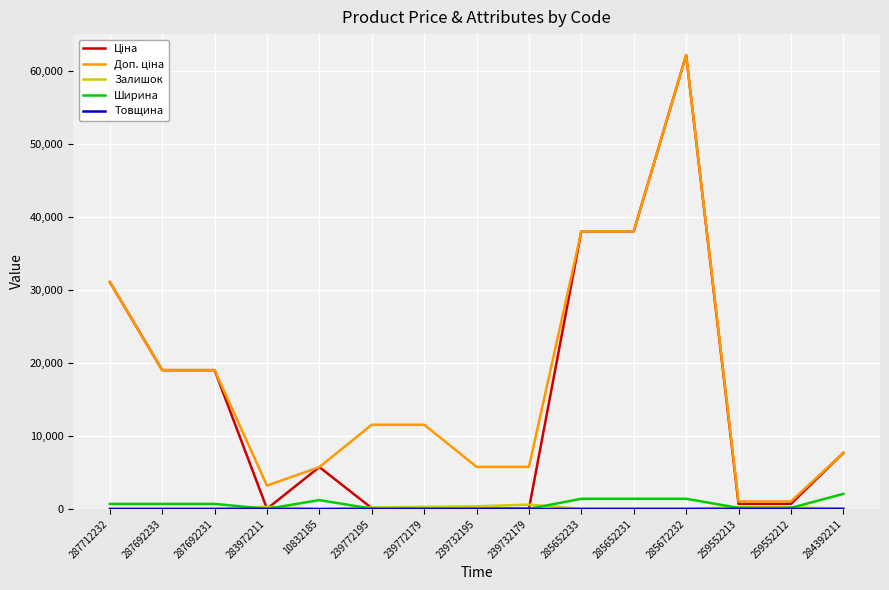

At which category is the sum across all series the highest?

285672232